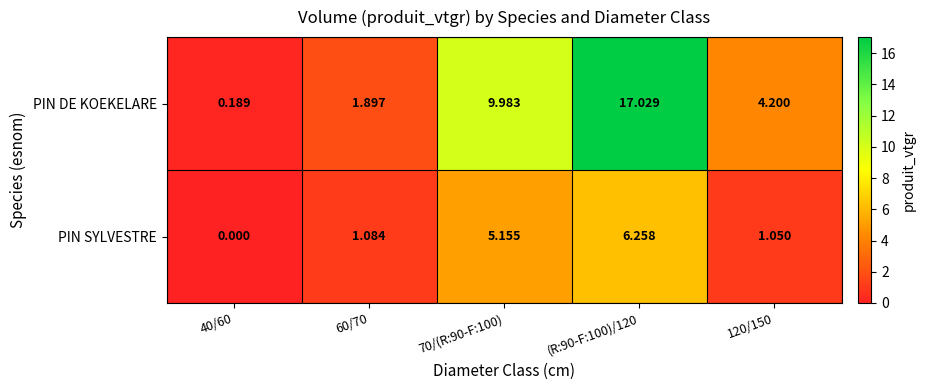

Rank the series by their average value, from highest to lowest.

PIN DE KOEKELARE, PIN SYLVESTRE